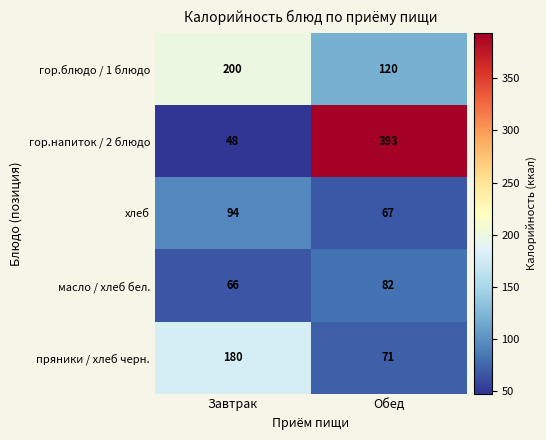

What is the approximate value of гор.блюдо / 1 блюдо at Завтрак, to the nearest 5?

200